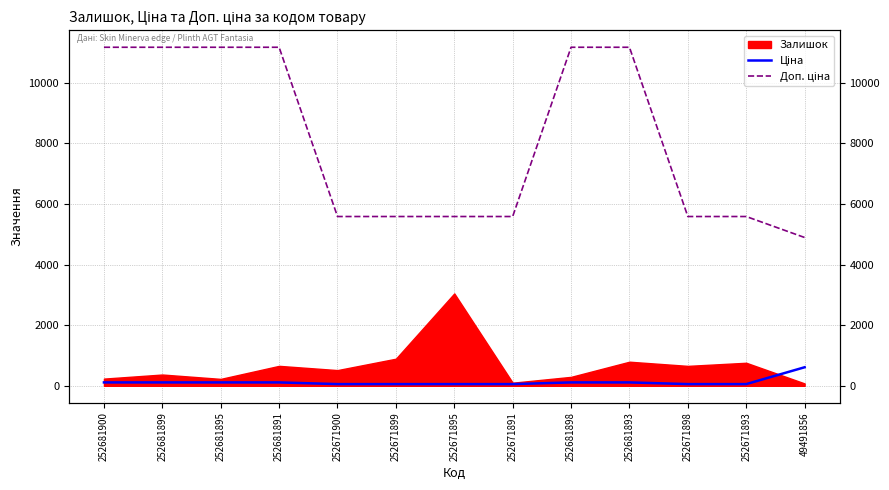

True or false: Доп. ціна and Ціна intersect in this chart.

False